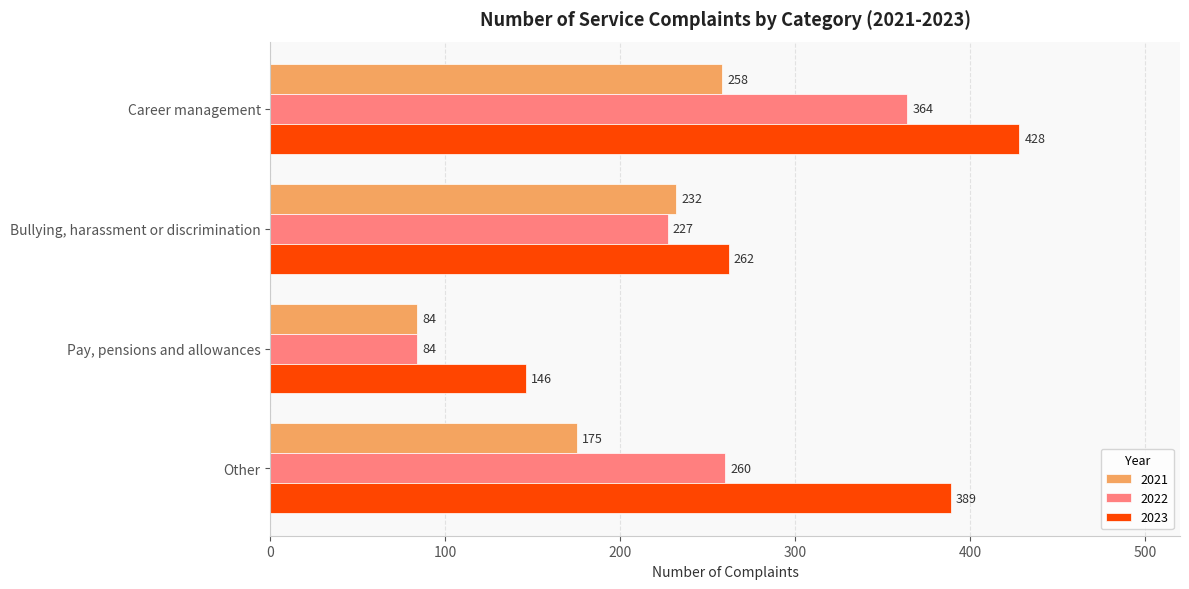

At which label does 2021 reach its peak?

Career management